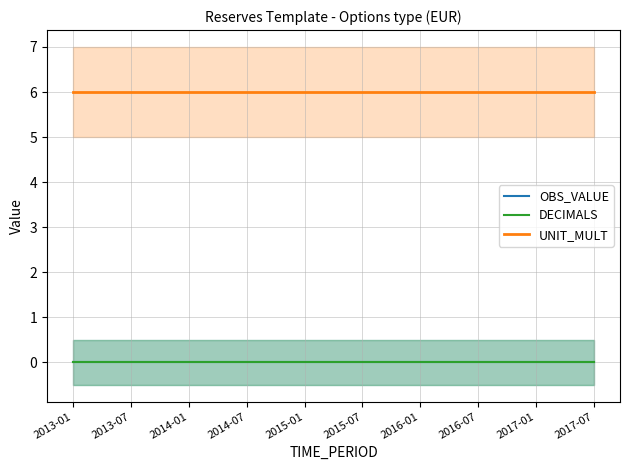

Does the chart have visible grid lines?

Yes